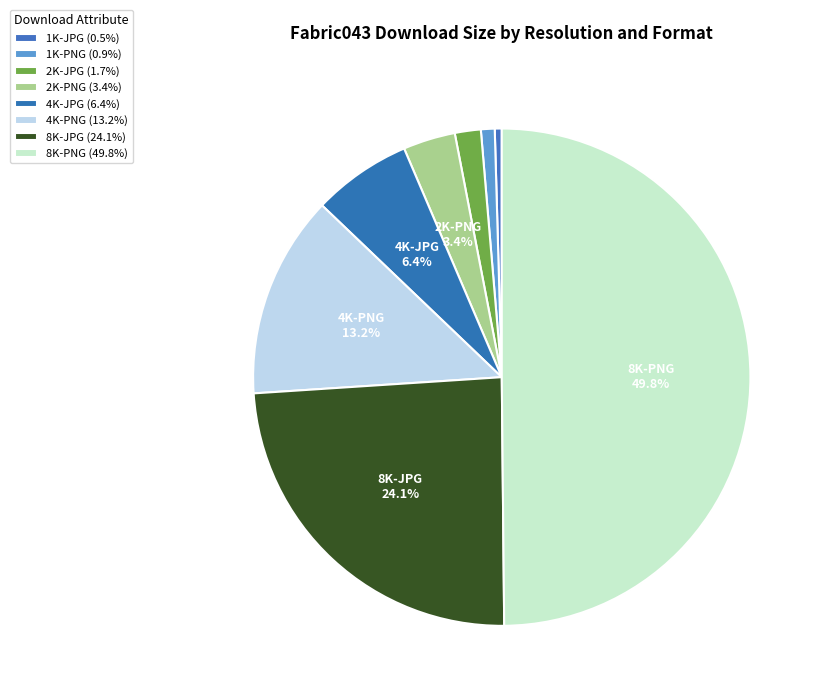

How many segments does this pie chart have?

8